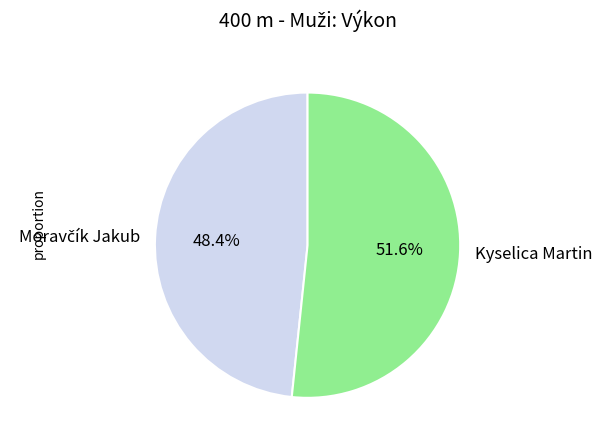

To the nearest percent, what is the difference between the largest and smallest slice percentages?

3%